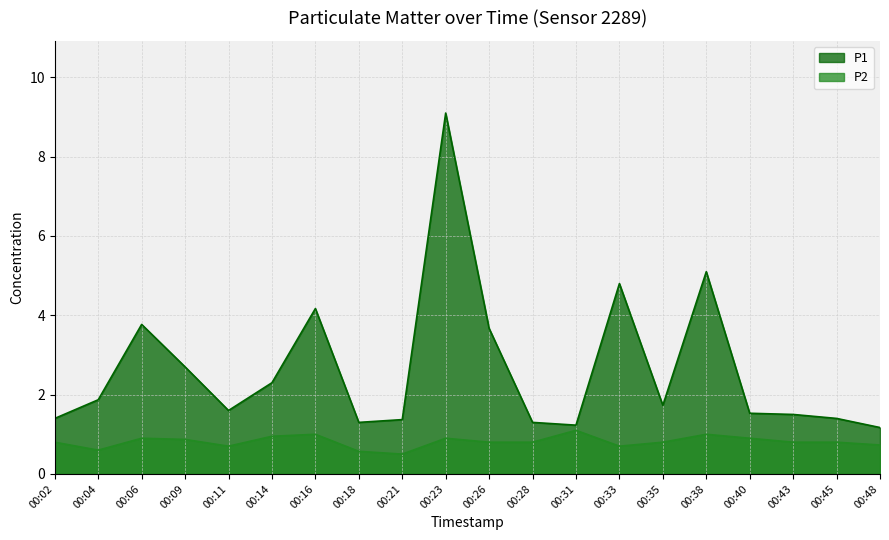

What is the difference between the second highest and minimum values in the P2 series?

0.5